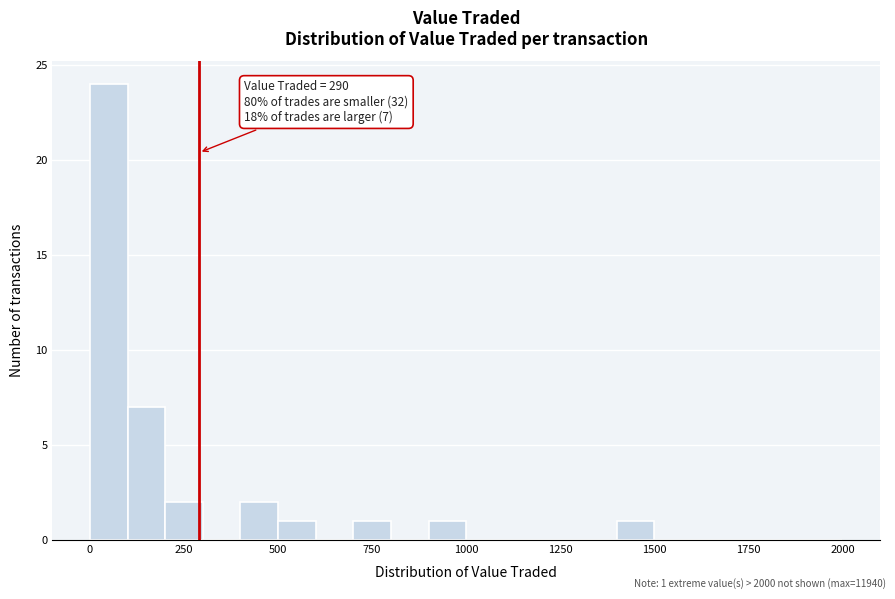

Read against the x-axis, roughly where is the centre of the tallest bar?

50